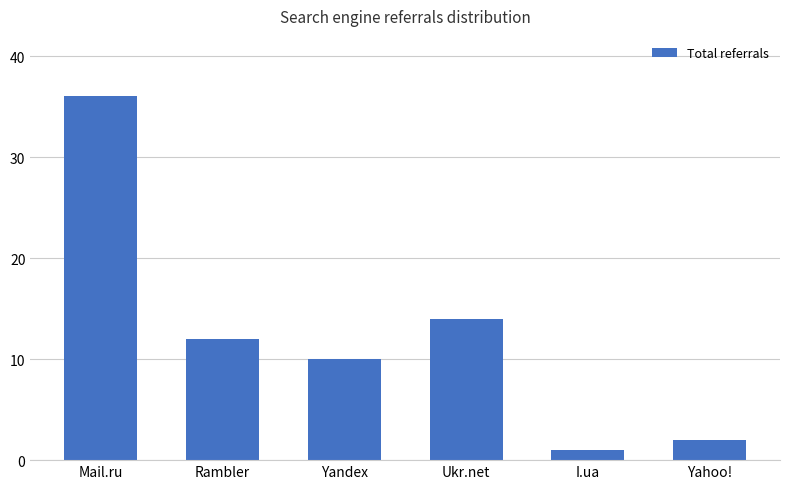

The chart shows a value of 2 at Yahoo!. True or false?

True